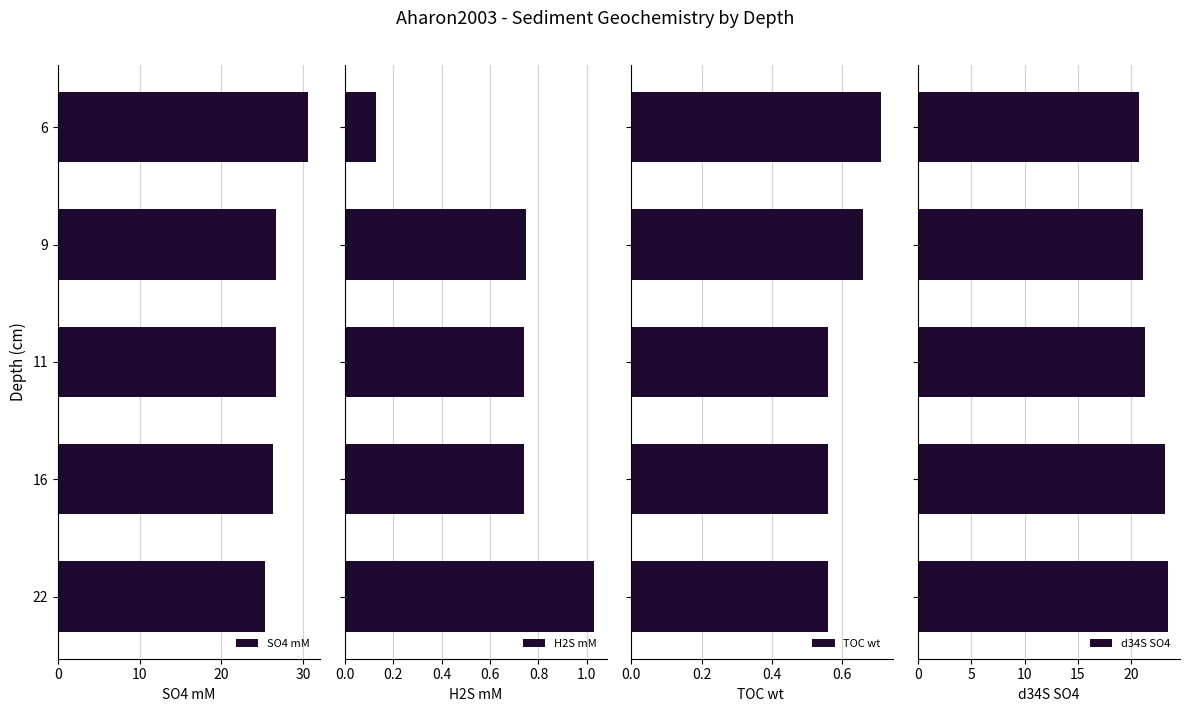

The value of TOC_wt_ at 22 is 0.3. True or false?

False